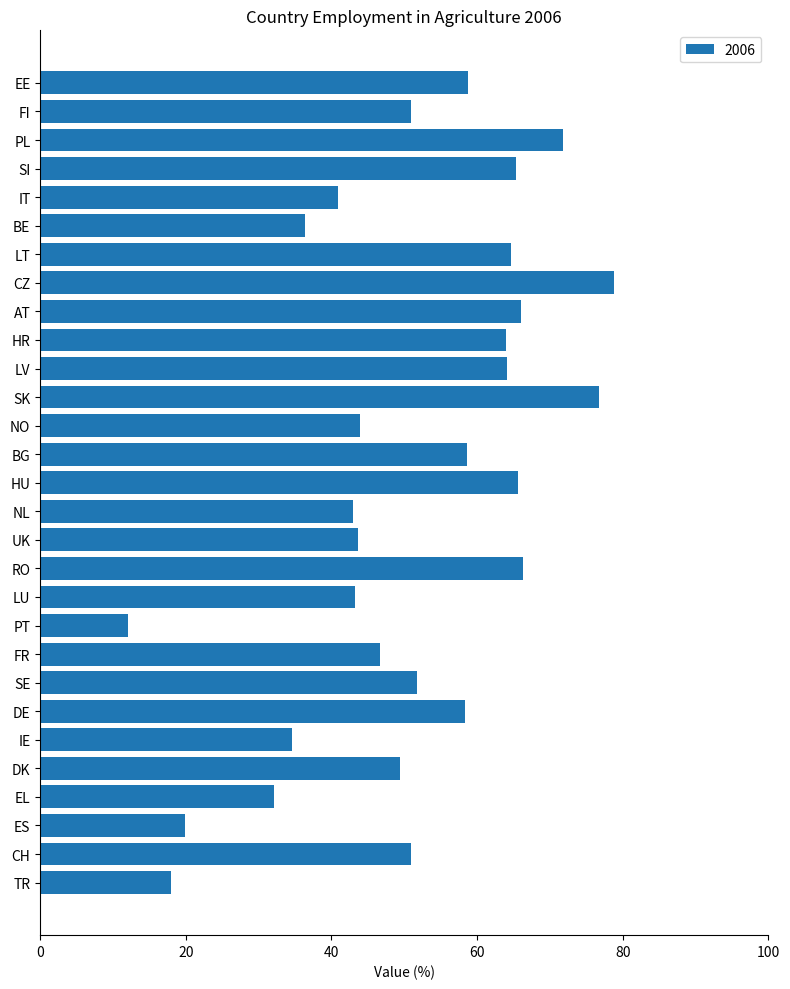

At which category does the chart reach its minimum across all series?

PT